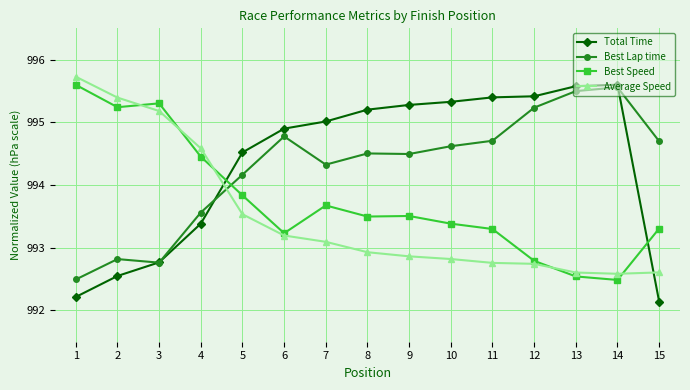

Which series changed the most between 1 and 9?

Total Time